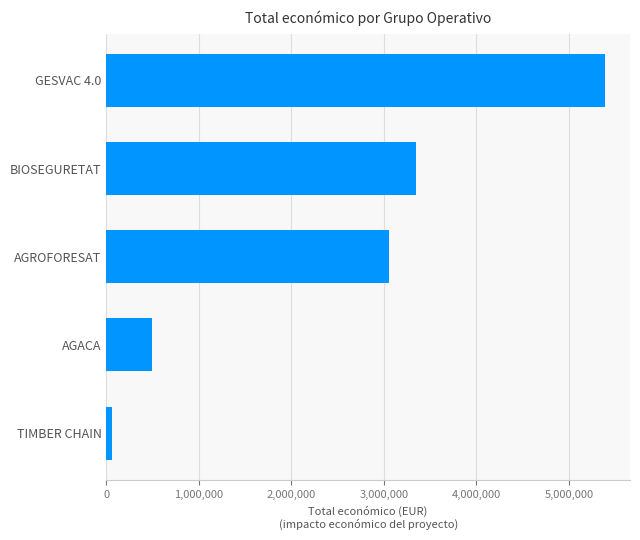

Reading bottom to top, extract all data points from this chart.

TIMBER CHAIN=58680	AGACA=492343	AGROFORESAT=3051573	BIOSEGURETAT=3342252	GESVAC 4.0=5390598